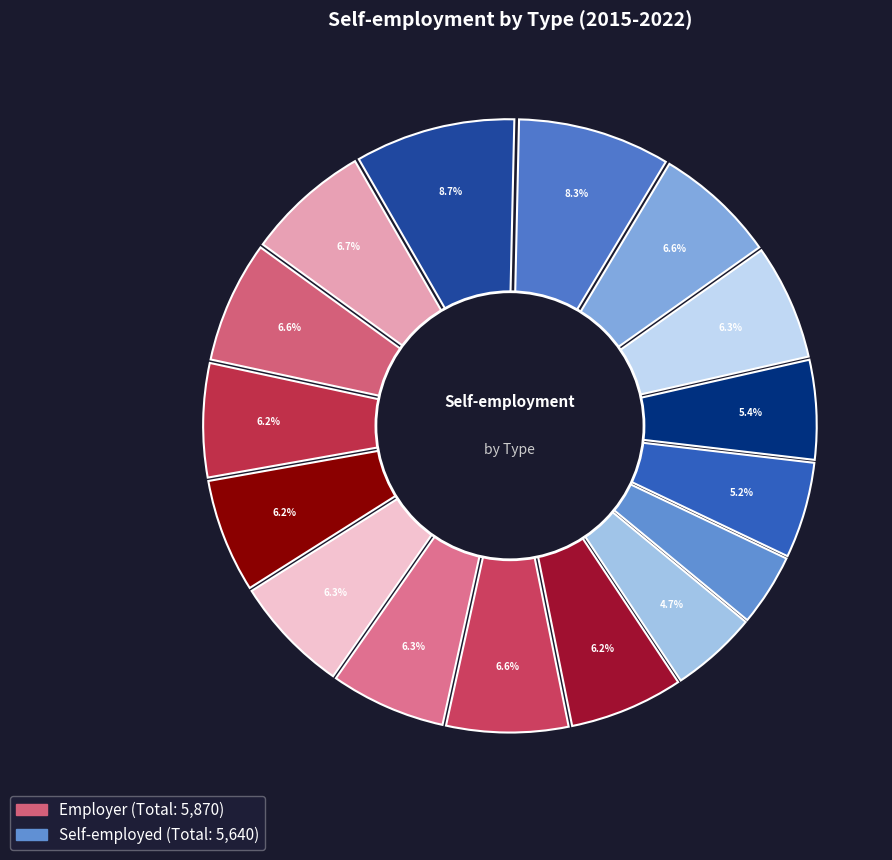

To the nearest percent, what is the difference between the 2016 and 2018 slice percentages?

3%